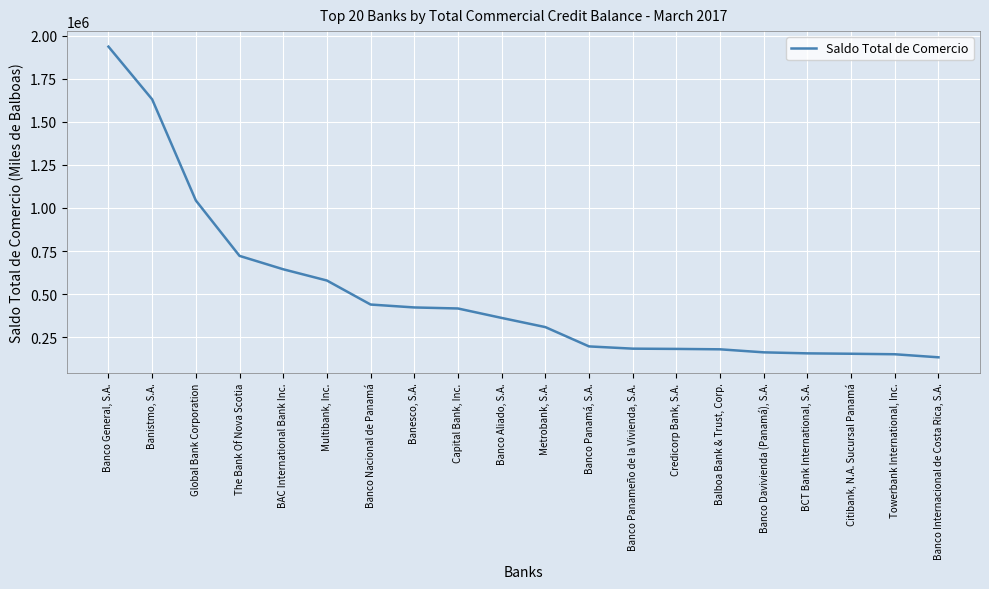

List the labels in order of value, smallest first.

Banco Internacional de Costa Rica, S.A., Towerbank International, Inc., Citibank, N.A. Sucursal Panamá, BCT Bank International, S.A., Banco Davivienda (Panamá), S.A., Balboa Bank & Trust, Corp., Credicorp Bank, S.A., Banco Panameño de la Vivienda, S.A., Banco Panamá, S.A., Metrobank, S.A., Banco Aliado, S.A., Capital Bank, Inc., Banesco, S.A., Banco Nacional de Panamá, Multibank, Inc., BAC International Bank Inc., The Bank Of Nova Scotia, Global Bank Corporation, Banistmo, S.A., Banco General, S.A.